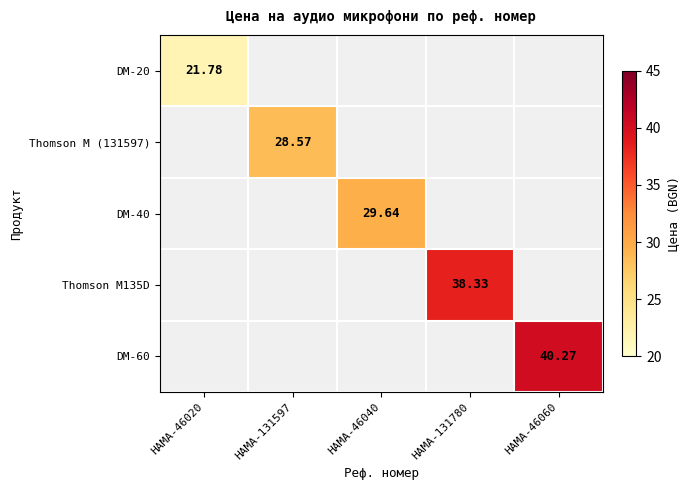

How many values in DM-40 are above zero?

1